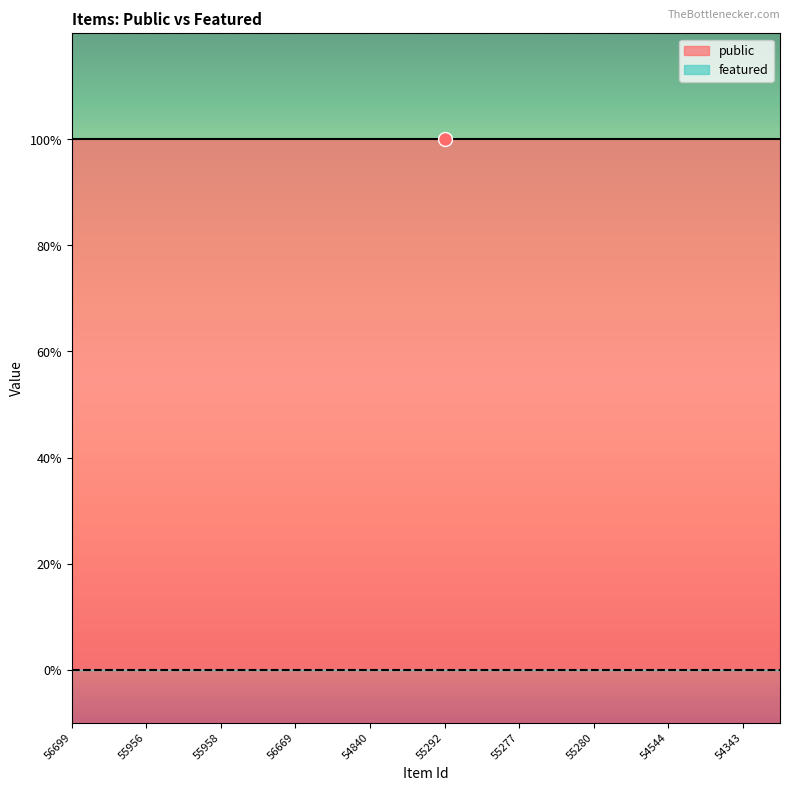

At which category is the sum across all series the highest?

56699